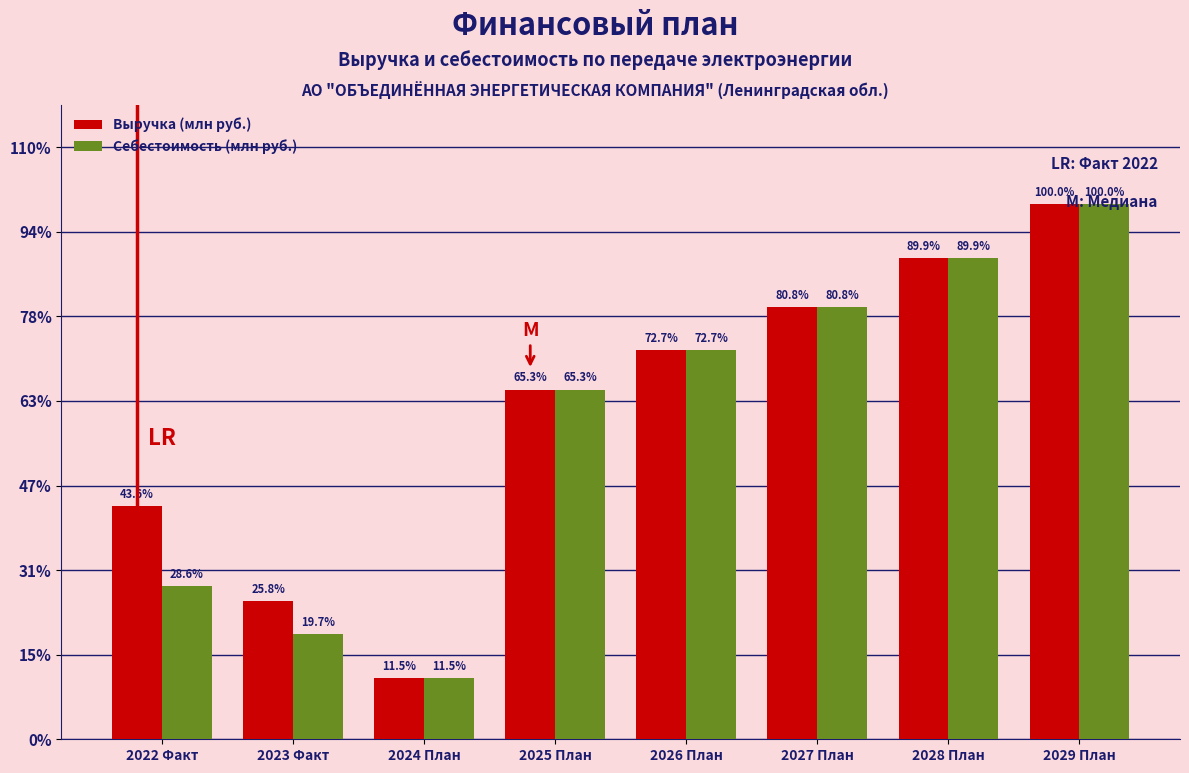

What are all the series names shown in the legend?

Выручка (млн руб.), Себестоимость (млн руб.)